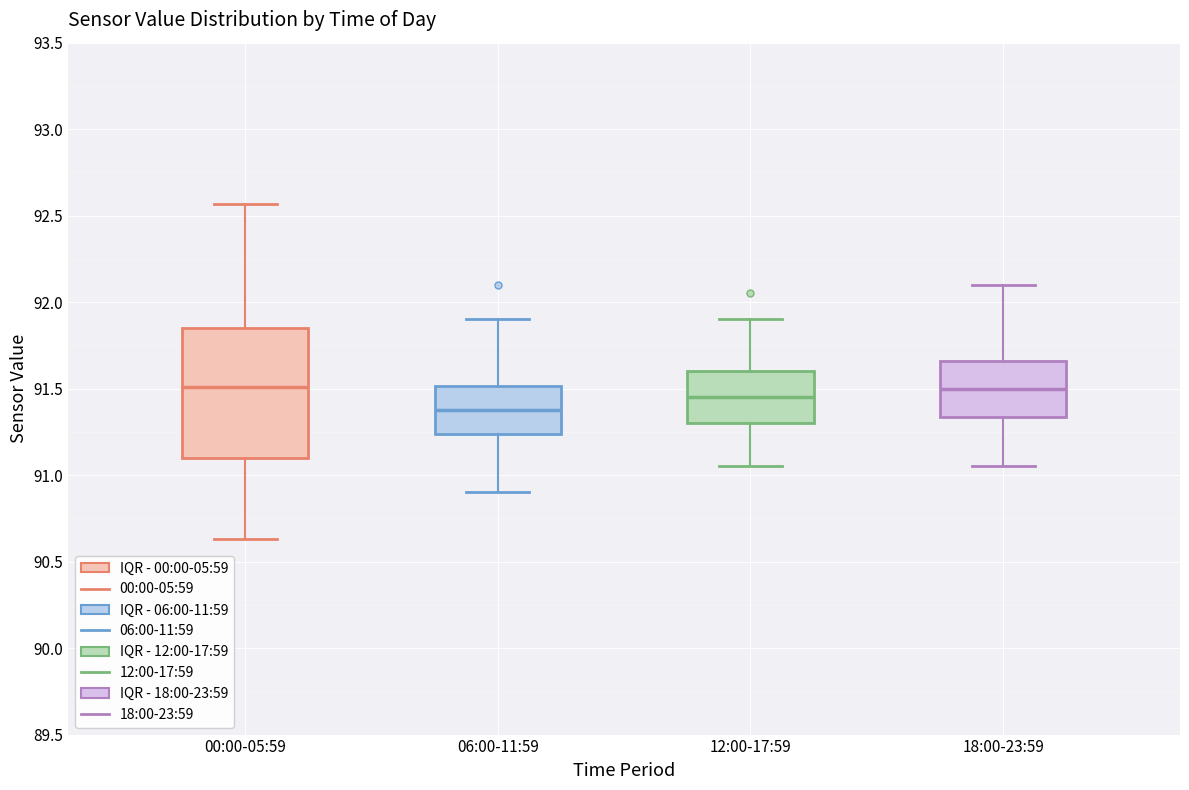

Reading left to right, read every box against the y-axis: the position of its median line, the range the box covers, and the ends of its whiskers. The values are not printed on the chart, so give them approximately, as read against the axis.

00:00-05:59: median 91.50, box 91.10 to 91.85, whiskers 90.65 to 92.55
06:00-11:59: median 91.40, box 91.25 to 91.50, whiskers 90.90 to 91.90
12:00-17:59: median 91.45, box 91.30 to 91.60, whiskers 91.05 to 91.90
18:00-23:59: median 91.50, box 91.35 to 91.65, whiskers 91.05 to 92.10